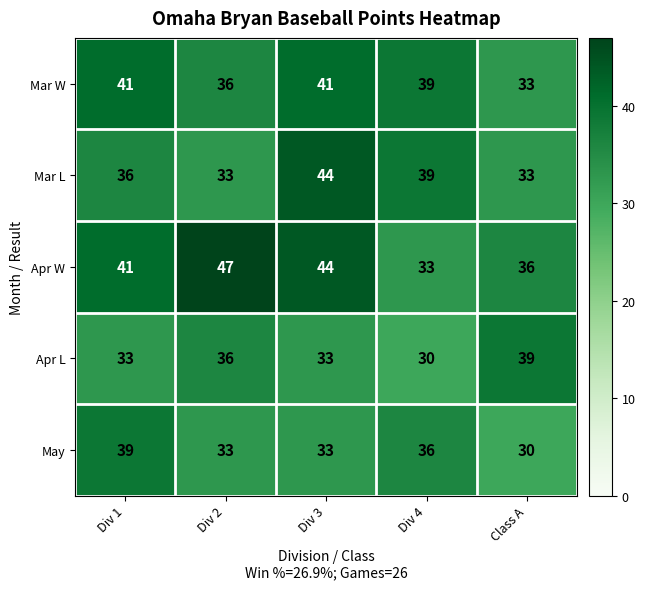

What is the difference between the highest and lowest values at Class A?

9